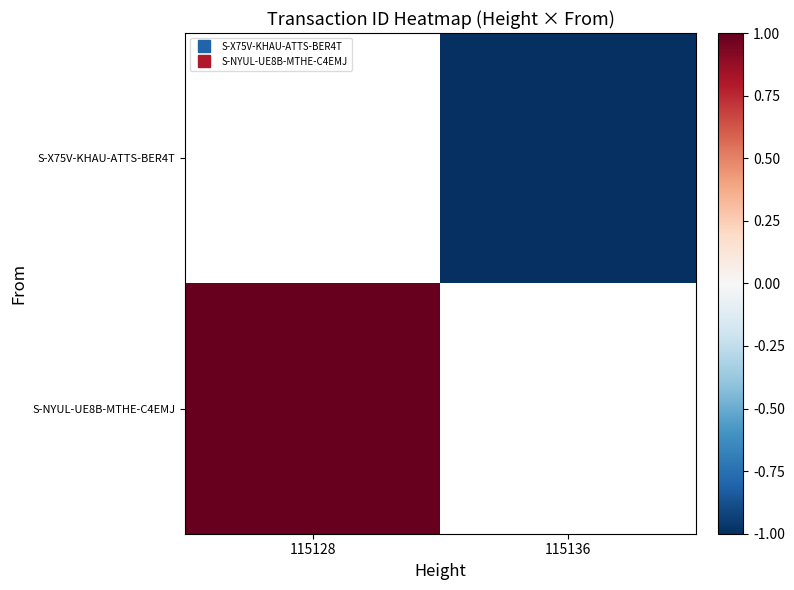

Rank the series by their maximum value, from lowest to highest.

S-X75V-KHAU-ATTS-BER4T, S-NYUL-UE8B-MTHE-C4EMJ